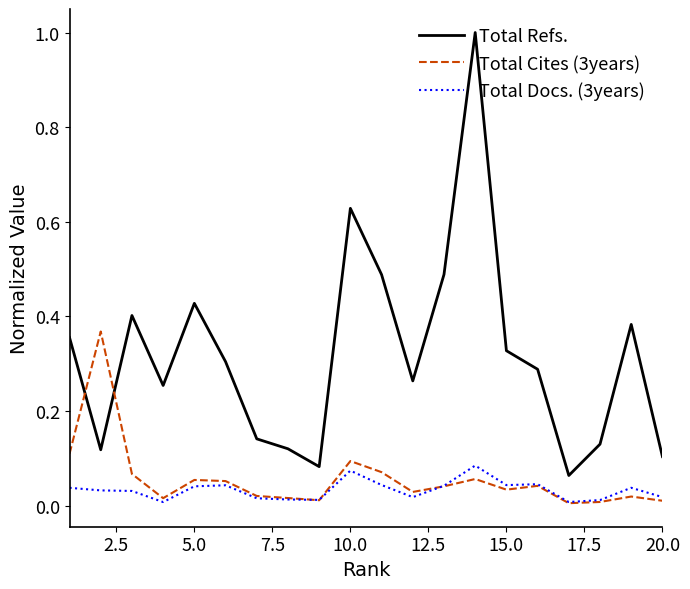

Which series has the widest spread of values?

Total Refs.